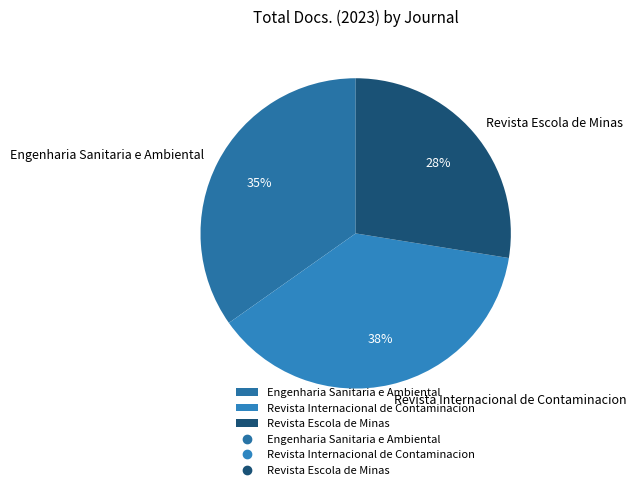

Which category has the biggest portion of the pie?

Revista Internacional de Contaminacion